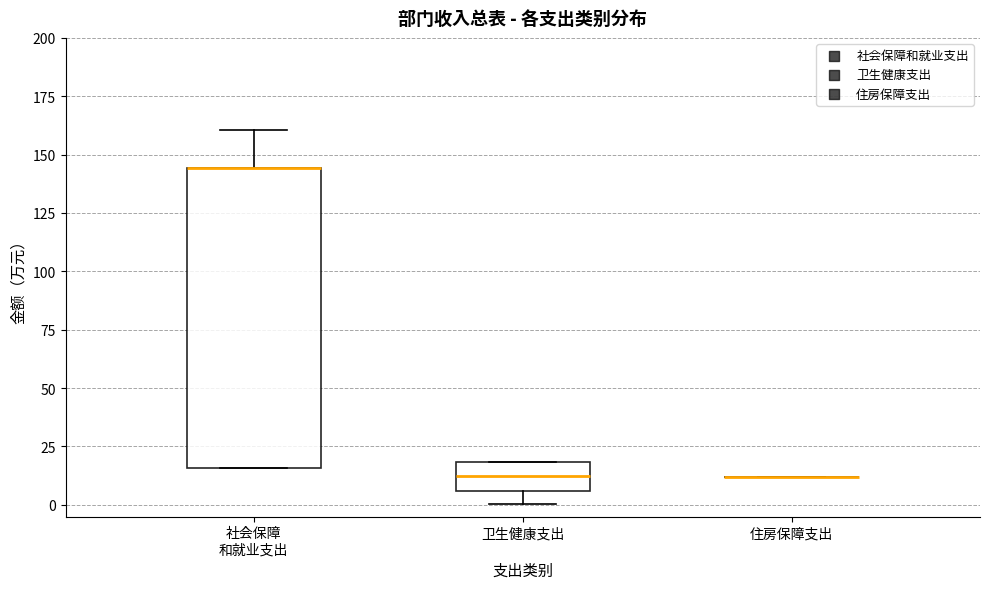

Reading left to right, read every box against the y-axis: the position of its median line, the range the box covers, and the ends of its whiskers. The values are not printed on the chart, so give them approximately, as read against the axis.

社会保障 和就业支出: median 145 (drawn on the box's upper edge), box 15 to 145, whiskers 15 to 160
卫生健康支出: median 10, box 5 to 20, whiskers 0 to 20
住房保障支出: box collapsed to a line at 10, whiskers 10 to 10